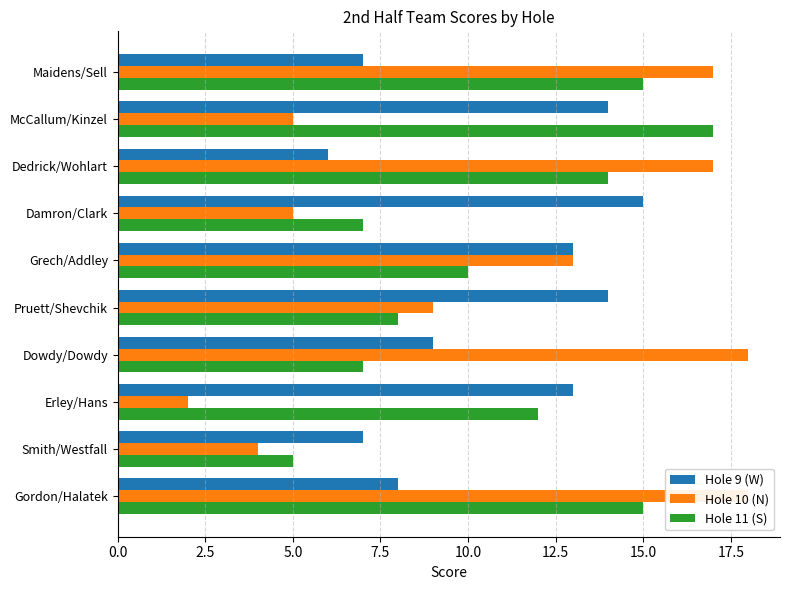

Reading left to right, what are all the values shown in this chart?

Hole 9 (W): 7	14	6	15	13	14	9	13	7	8
Hole 10 (N): 17	5	17	5	13	9	18	2	4	18
Hole 11 (S): 15	17	14	7	10	8	7	12	5	15